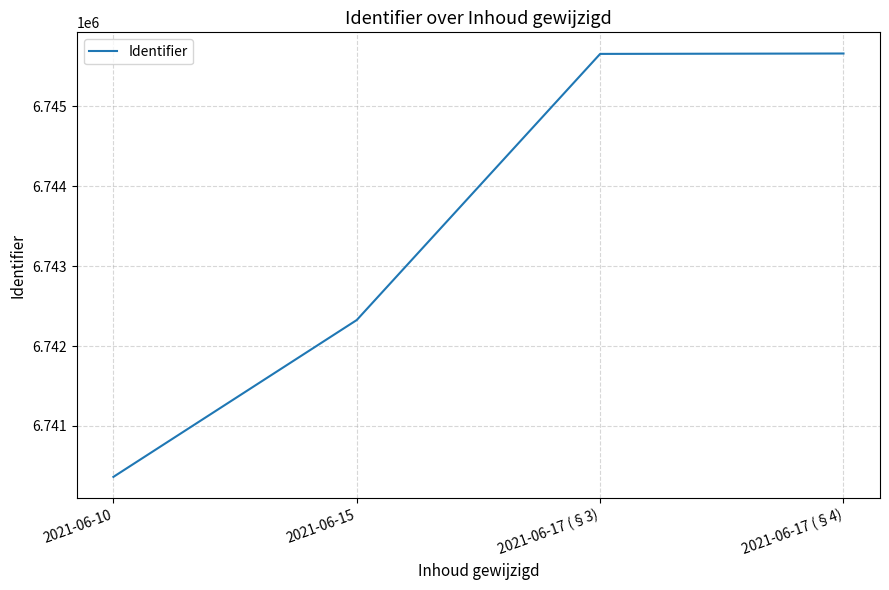

Approximately how many times larger is the value at 2021-06-17 (§4) compared to 2021-06-10?

1.0